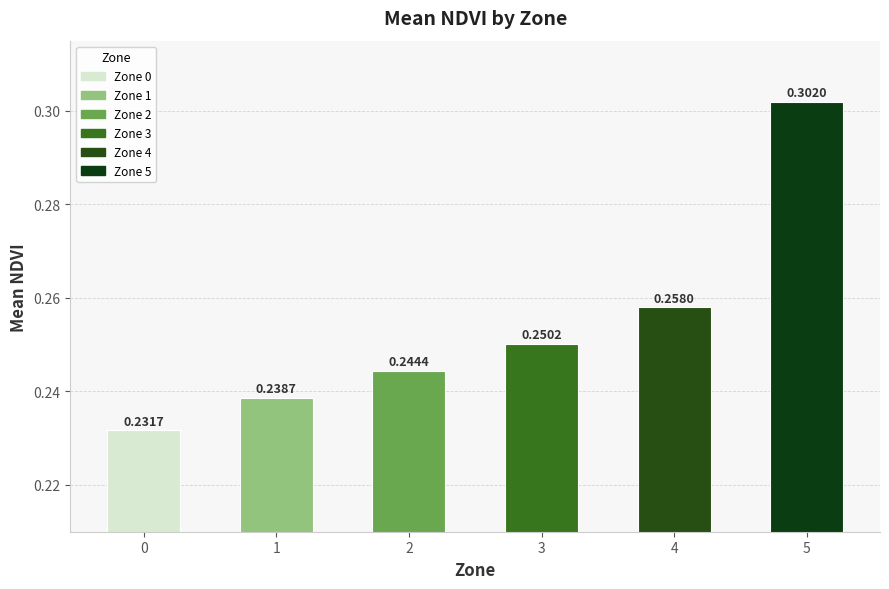

Between 4 and 1, which is larger?

4